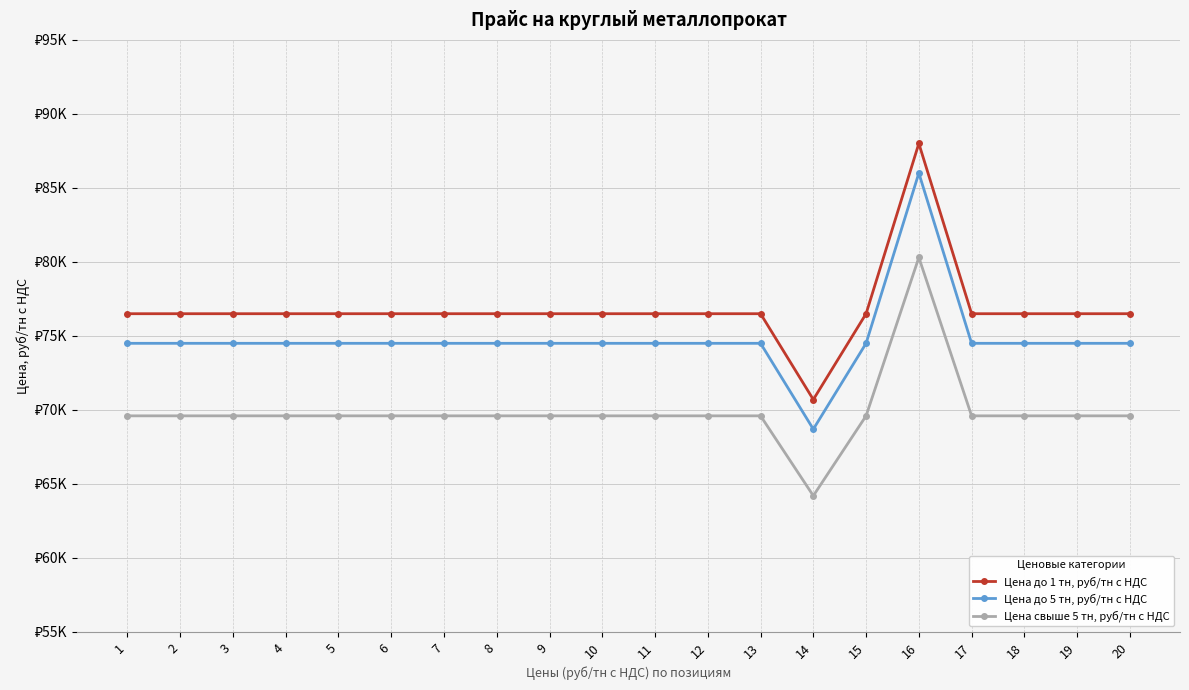

Which series changed the most between 6 and 16?

Цена до 1 тн, руб/тн с НДС